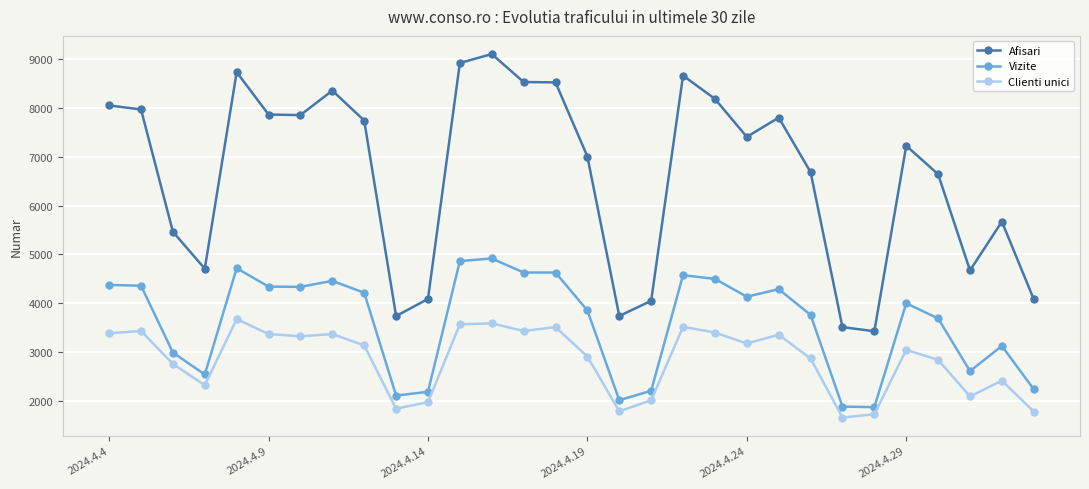

What are all the series names shown in the legend?

Afisari, Vizite, Clienti unici